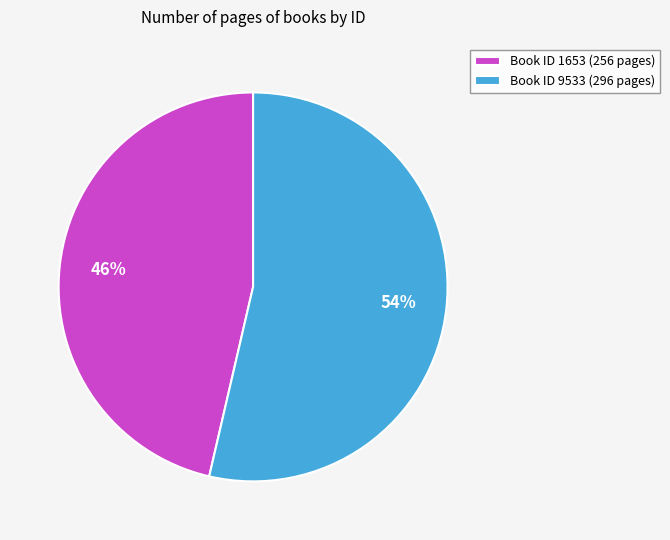

To the nearest percent, what is the average slice percentage?

50%